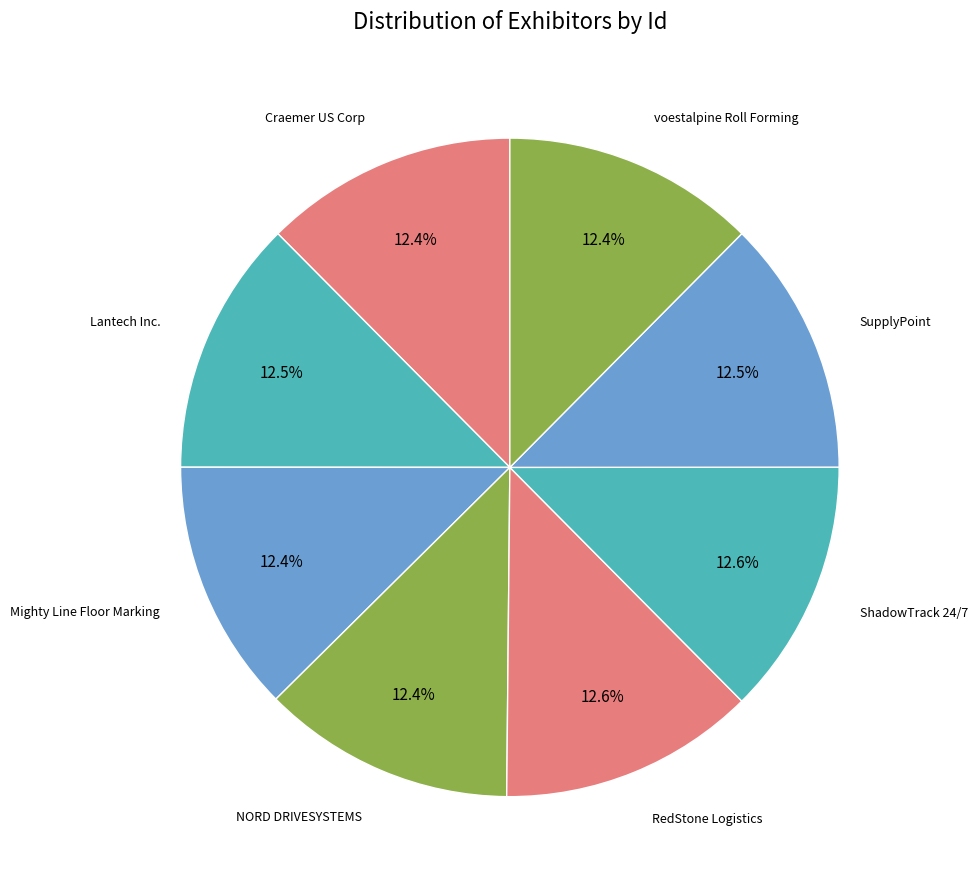

What percentage is the ShadowTrack 24/7 slice, to the nearest percent?

13%